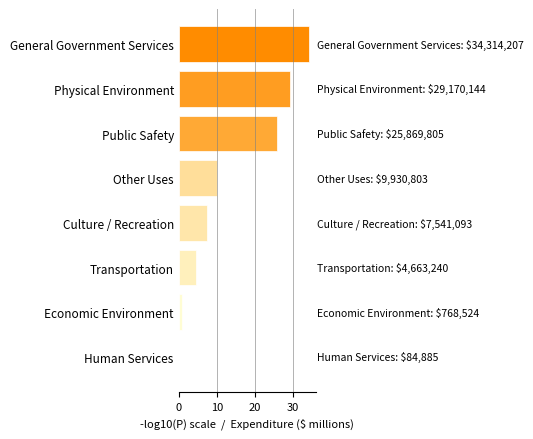

Reading bottom to top, what are all the values shown in this chart?

Human Services=0.1	Economic Environment=0.8	Transportation=4.7	Culture / Recreation=7.5	Other Uses=9.9	Public Safety=25.9	Physical Environment=29.2	General Government Services=34.3